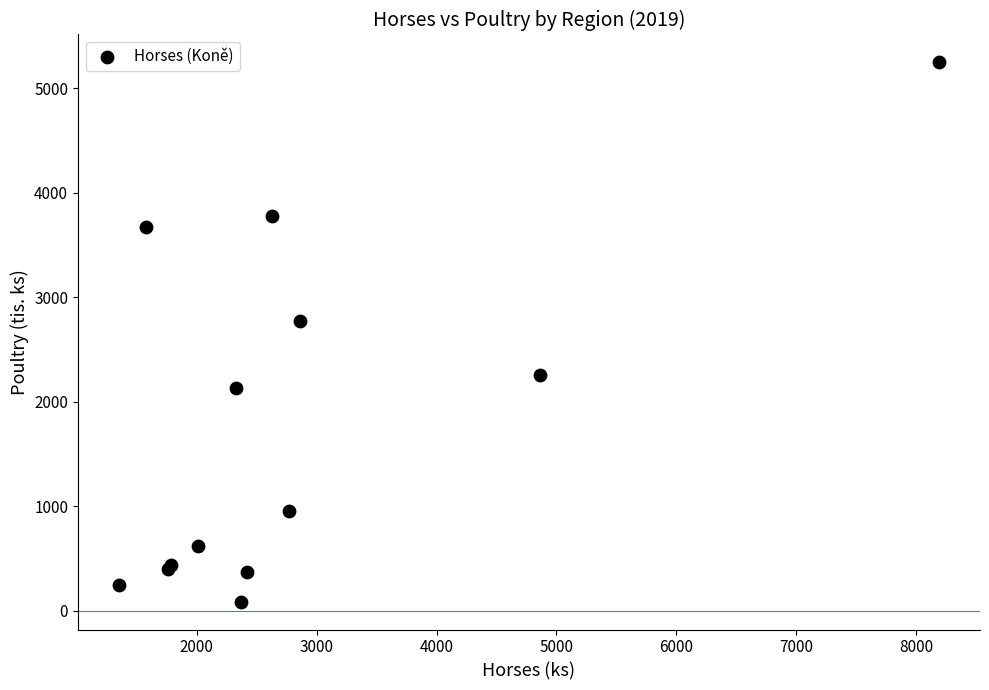

What Y value in the scatter plot is closest to 2666?

2776.9